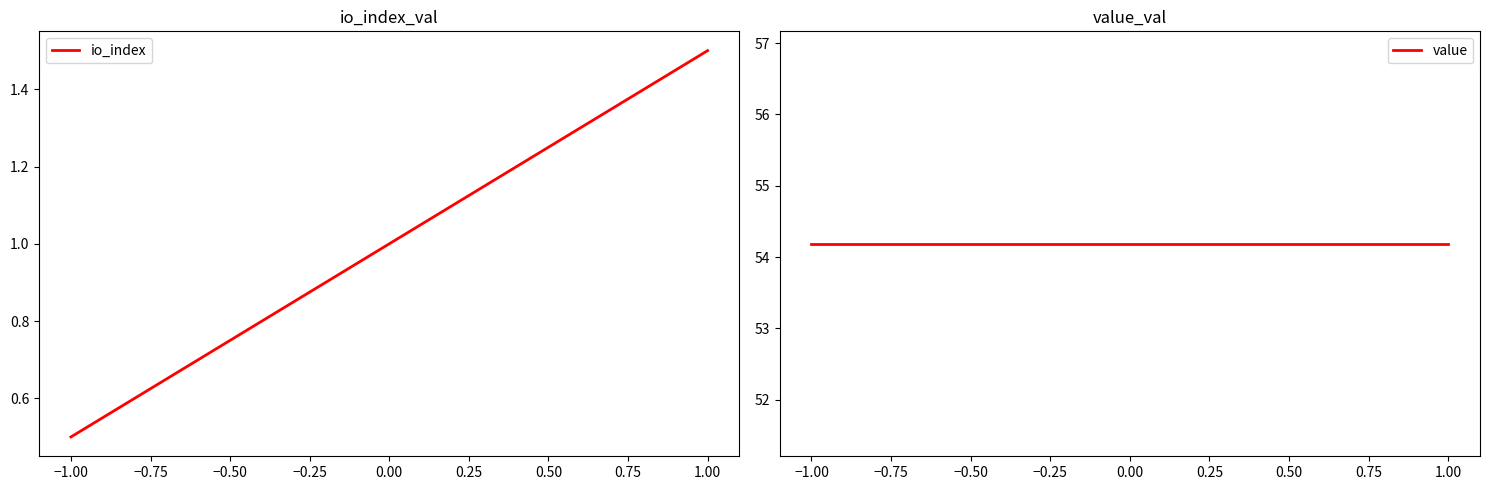

At how many categories does at least one series exceed 6?

2